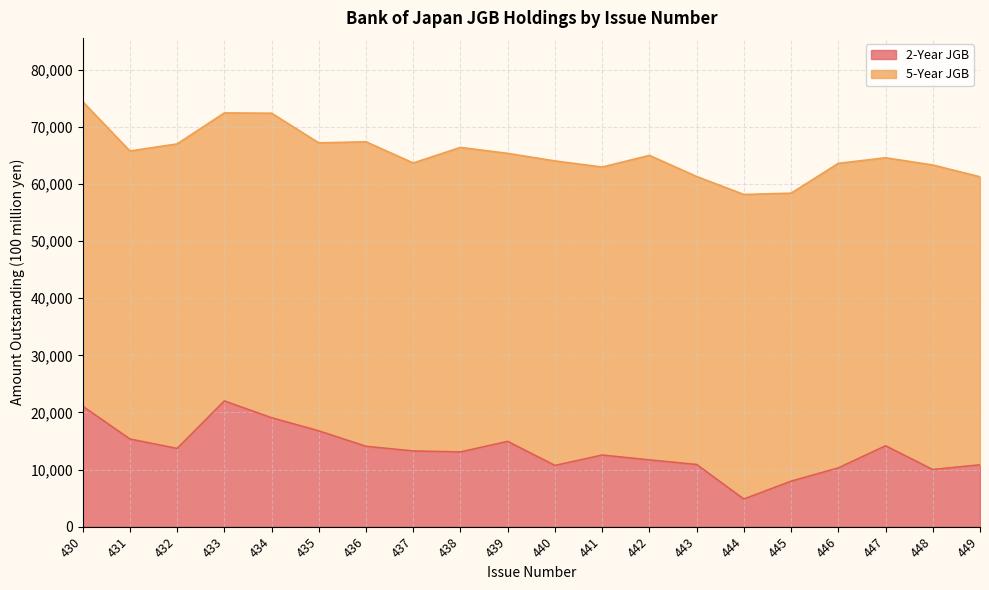

How many points are lower than both their immediate neighbors (excluding endpoints)?

5